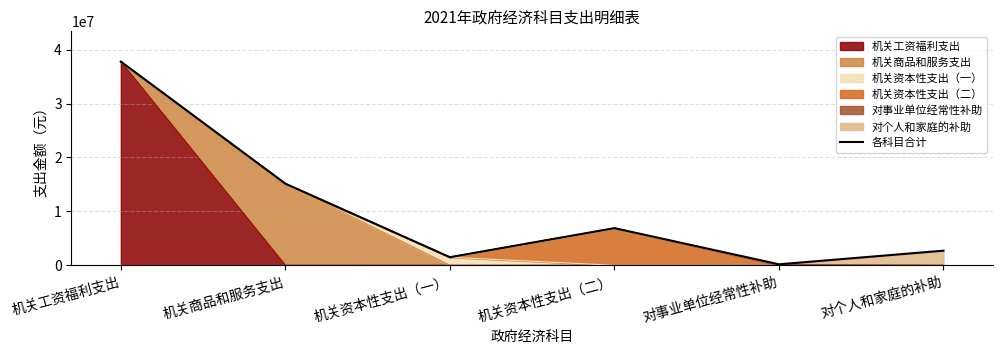

How many interior local peaks (higher than both neighbors) does the data have?

1